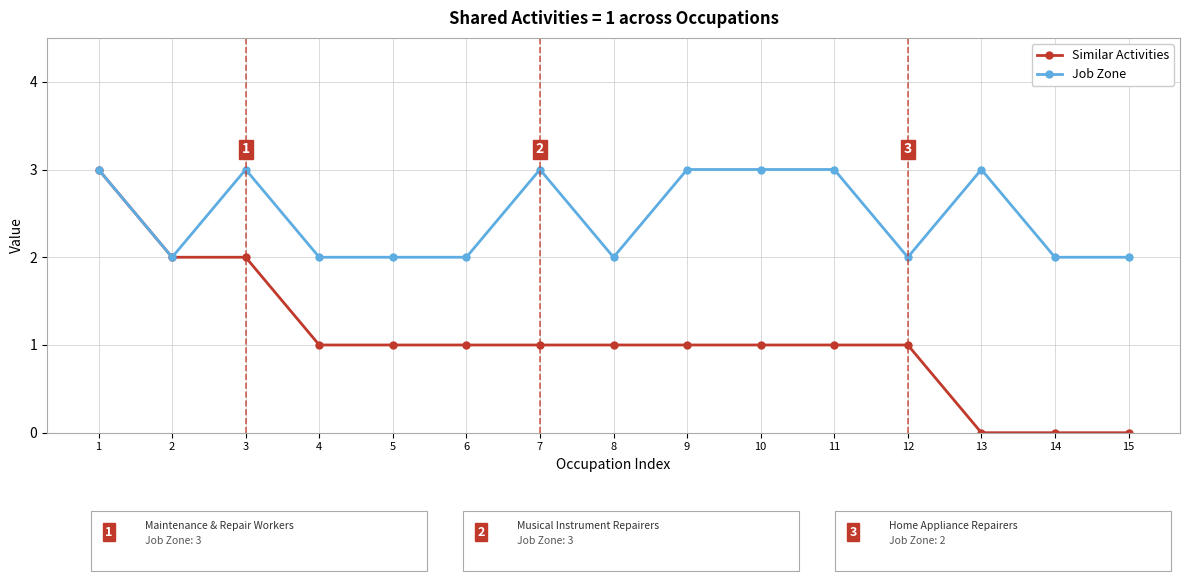

What is the total value across all series at 6?

3